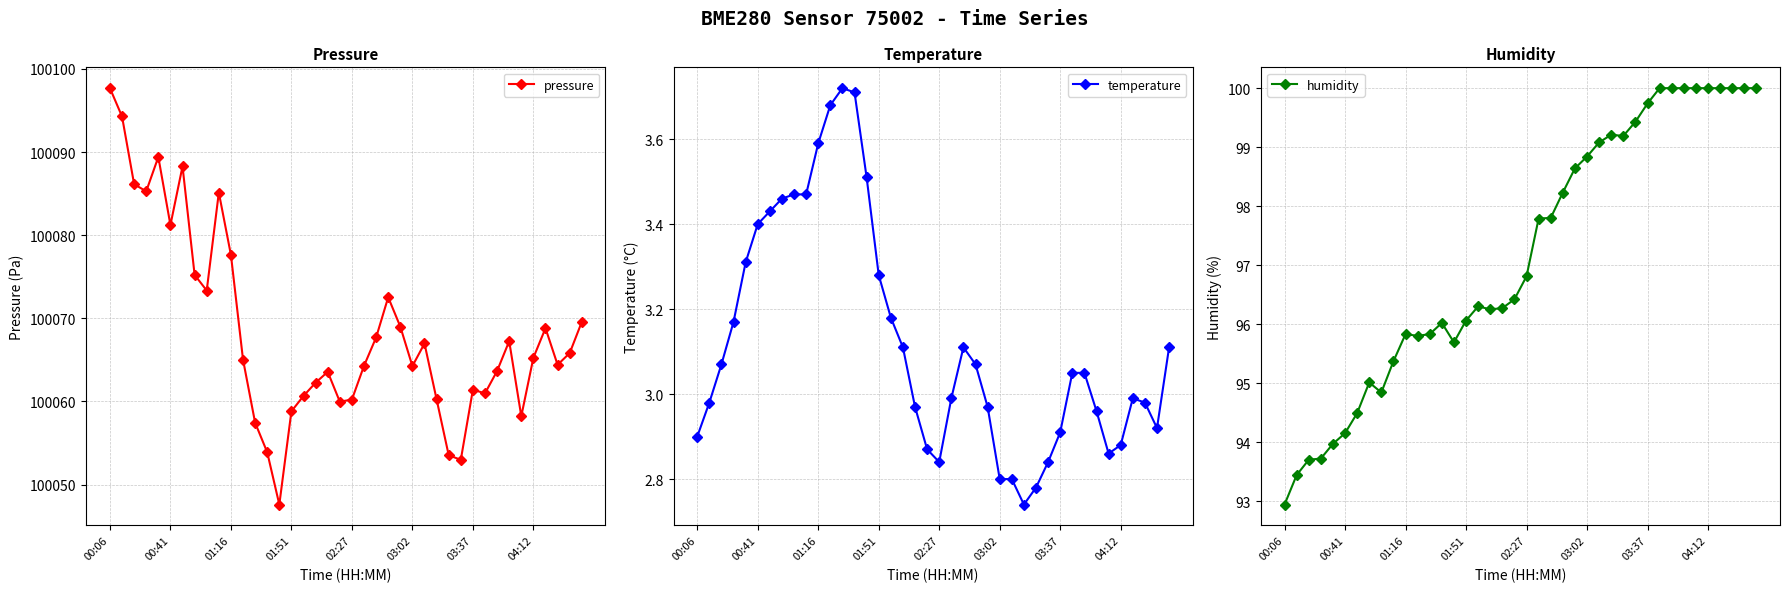

What is the sum of the temperature values at 26 and 21?

5.8